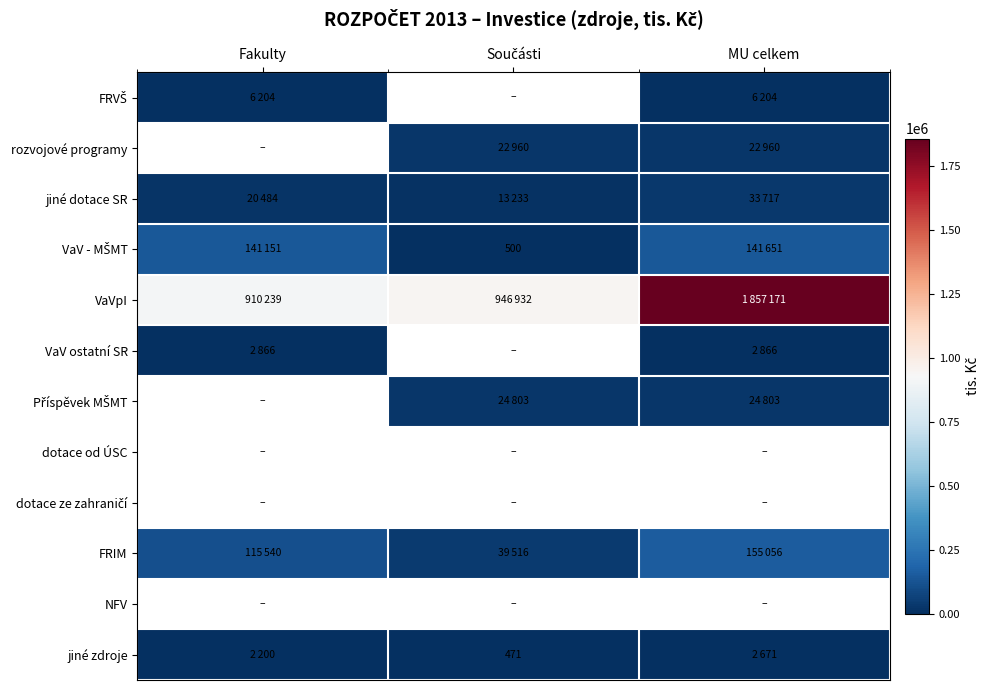

What is the difference between the highest and lowest values at Fakulty?

908039.0